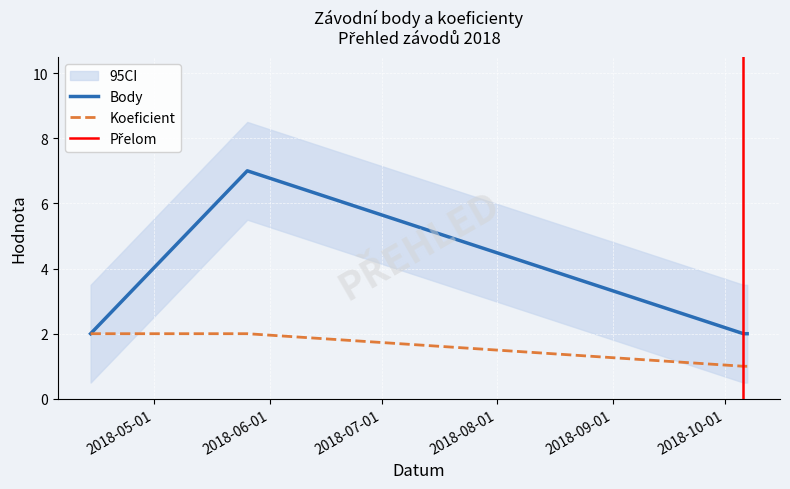

True or false: Body and Koeficient intersect in this chart.

False